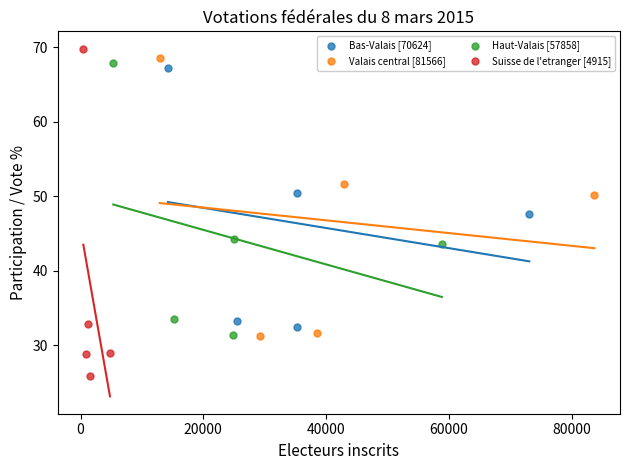

Which series reaches the minimum Y coordinate?

Suisse de l'etranger [4915]